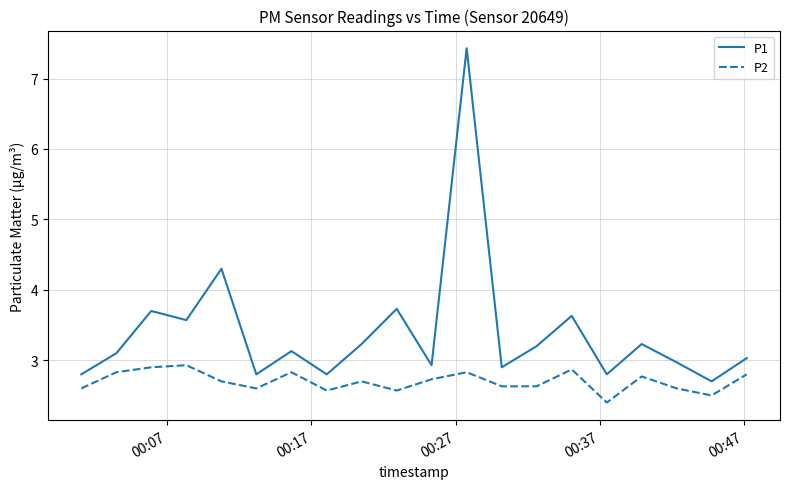

What are all the series names shown in the legend?

P1, P2